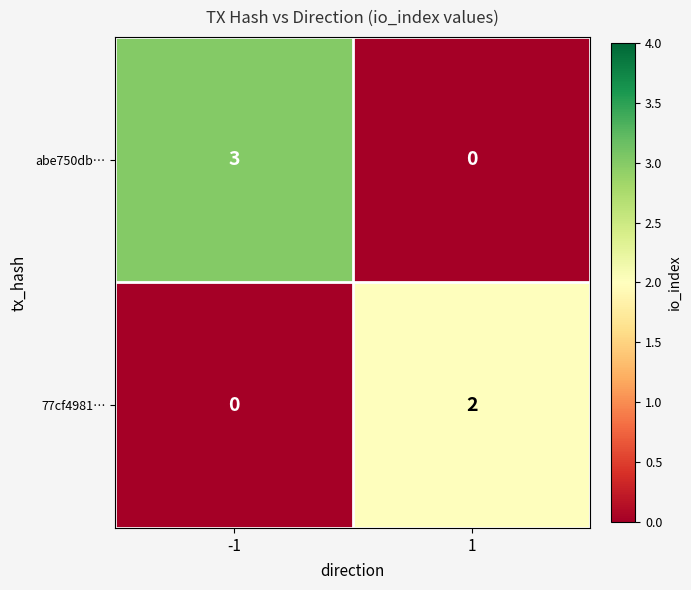

The 77cf4981… series shows 1 at -1. True or false?

False